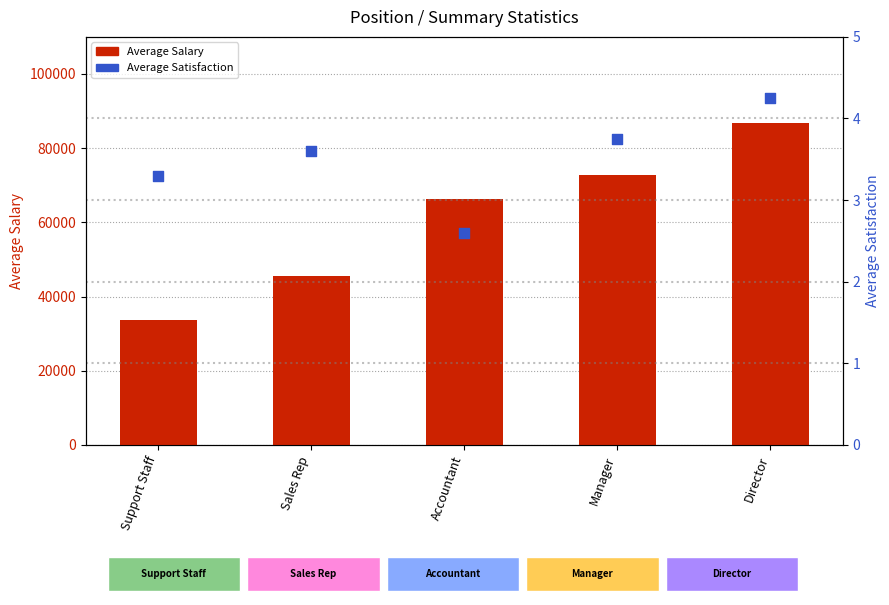

Which series contains the highest Y value?

Average Salary